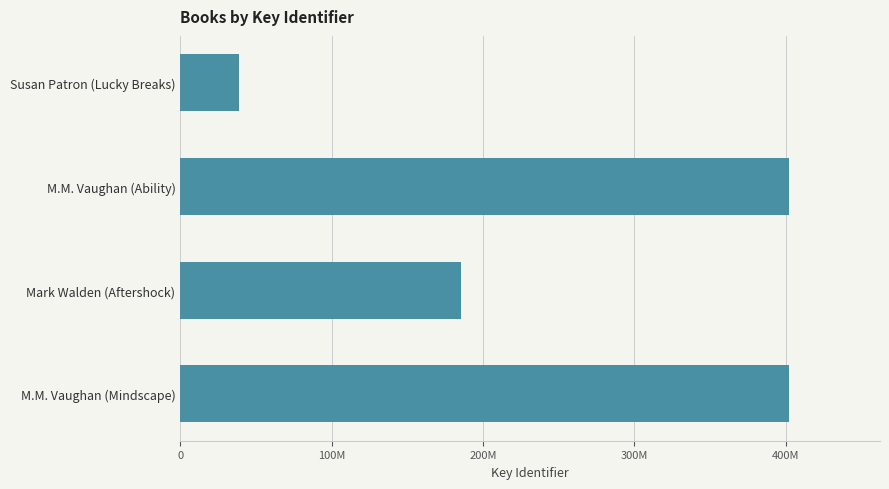

Are the bars horizontal?

Yes